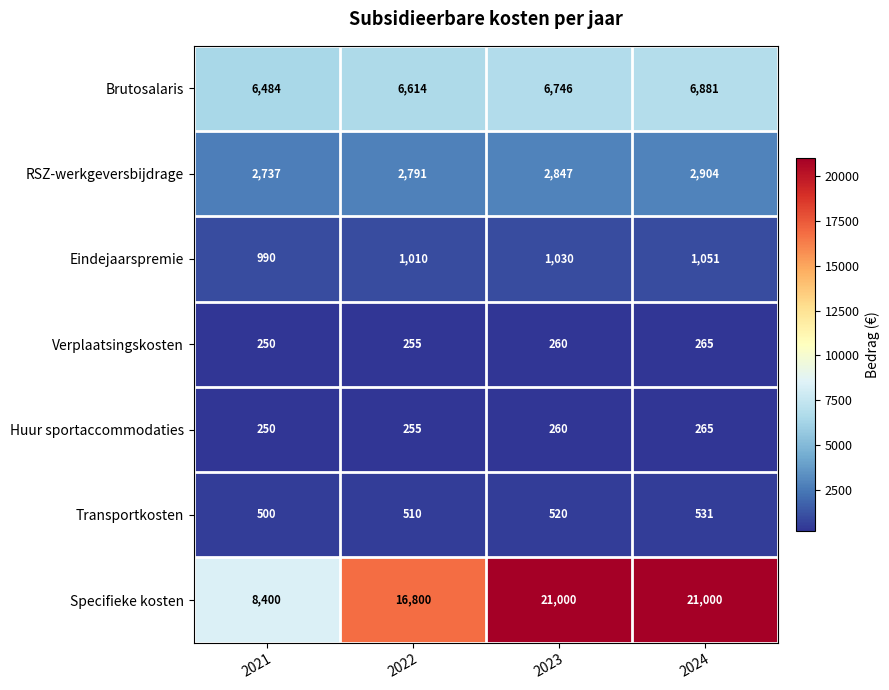

True or false: Huur sportaccommodaties has a value of 265 at 2024.

True